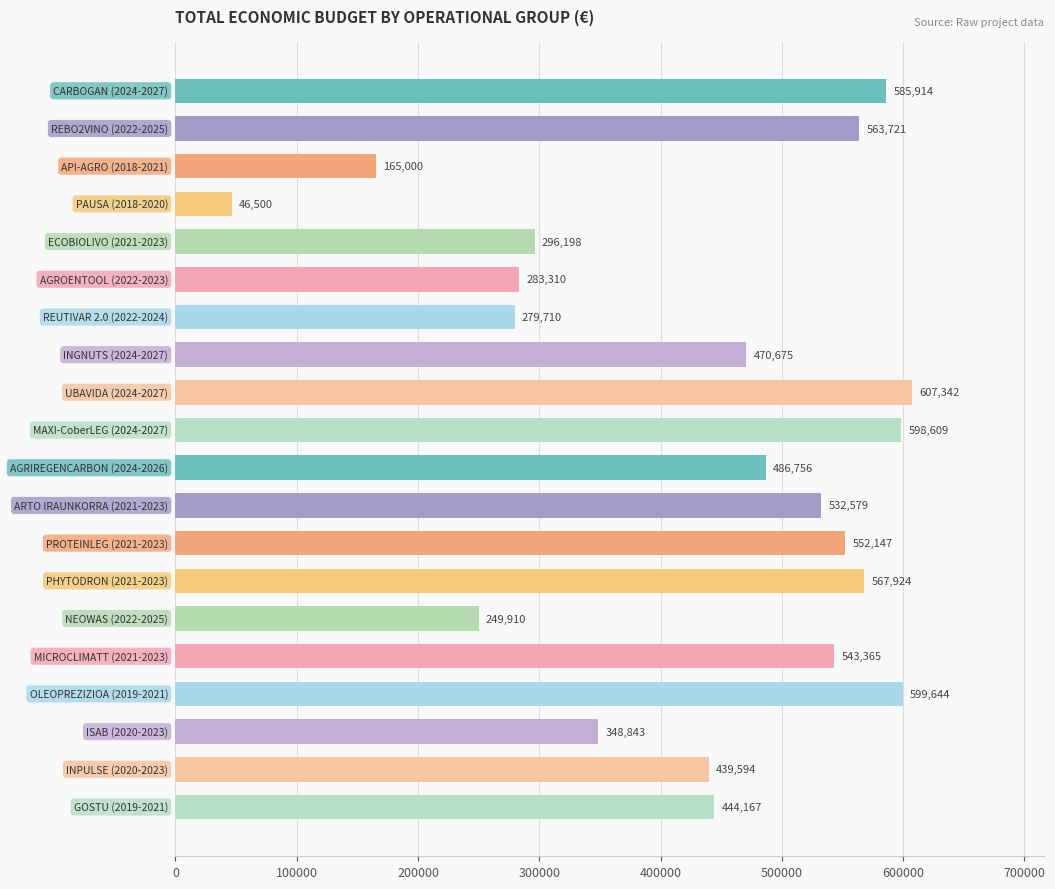

How many distinct data groups are displayed?

1